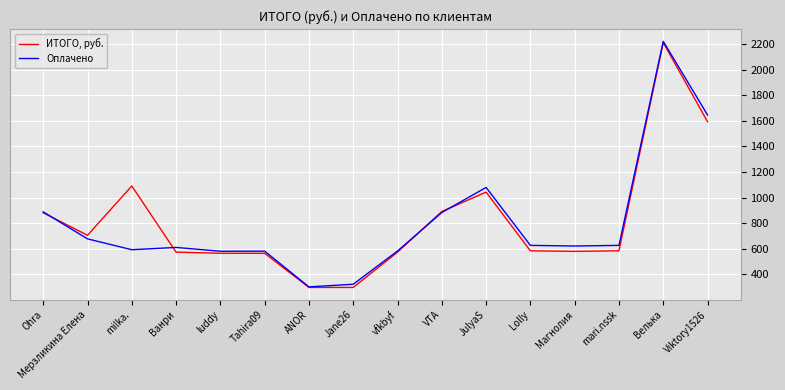

At which category is the sum across all series the highest?

Велька